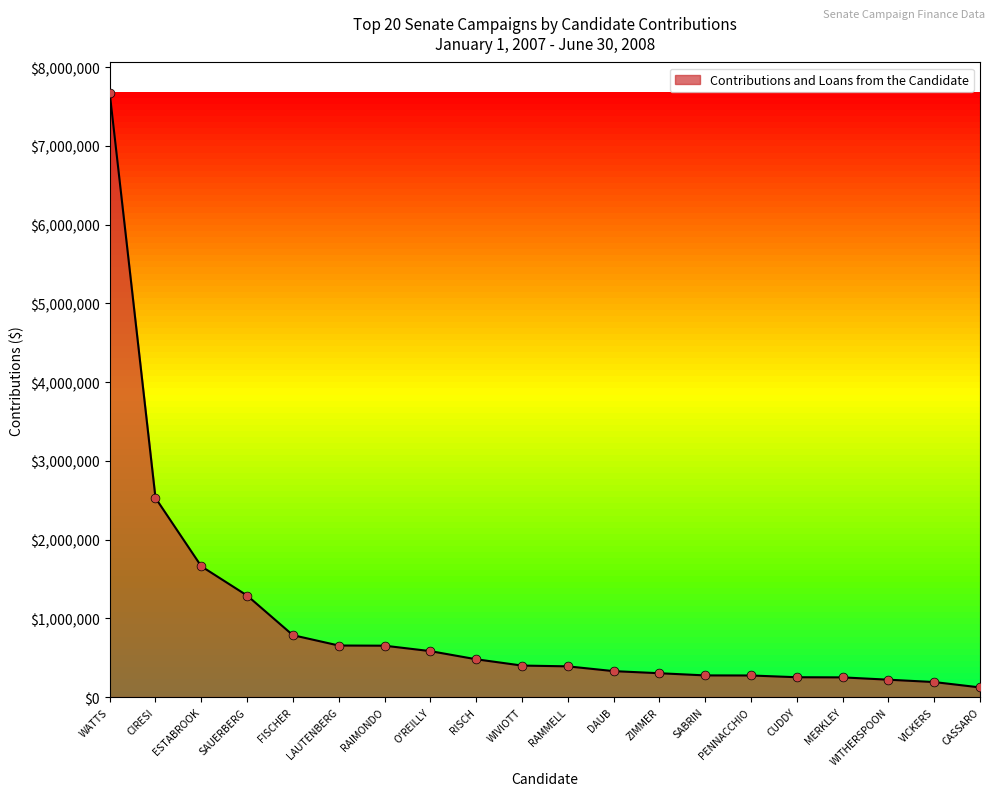

What is the change in value from RISCH to VICKERS?

-289391